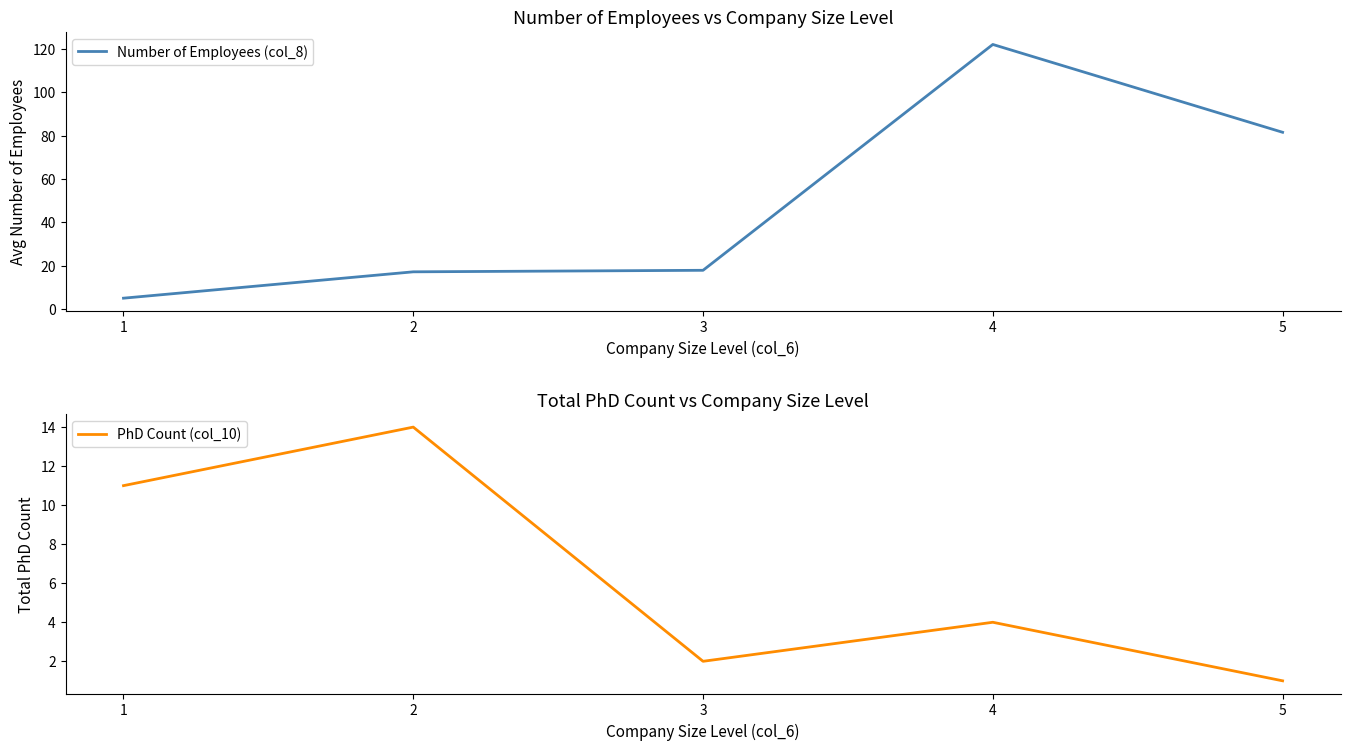

True or false: PhD Count (col_10) has a value of 5.0 at 1.

False